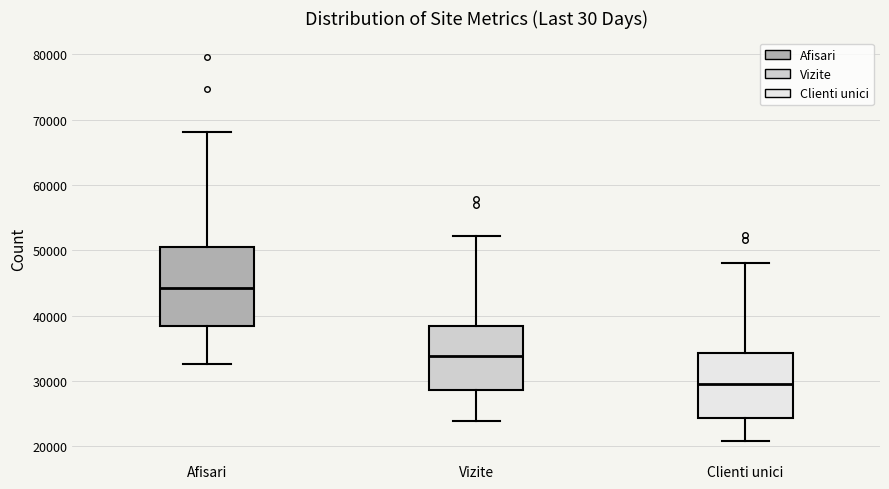

Reading left to right, transcribe this box plot: for each box, give where its median line is, the range the box spans, and where its two whiskers end, as read against the y-axis. The values are not printed on the chart, so give them approximately, as read against the axis.

Afisari: median 44000, box 38000 to 51000, whiskers 33000 to 68000
Vizite: median 34000, box 29000 to 38000, whiskers 24000 to 52000
Clienti unici: median 30000, box 24000 to 34000, whiskers 21000 to 48000